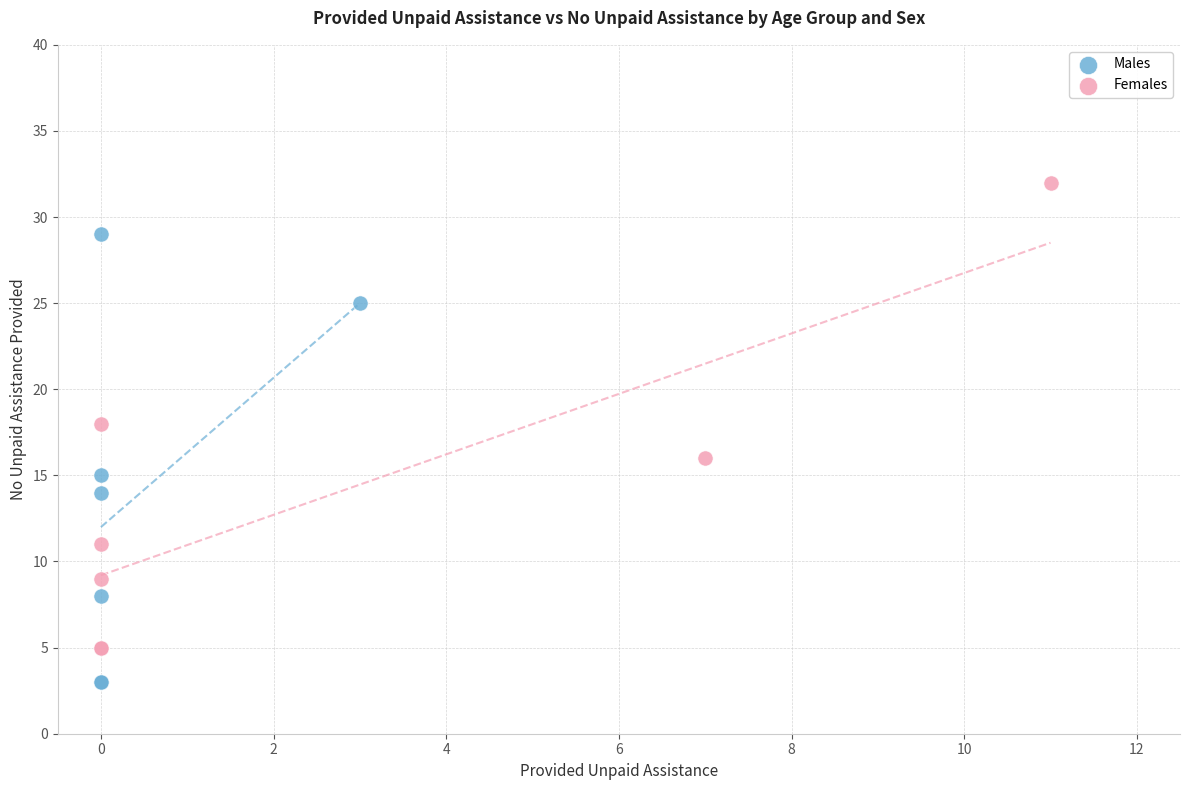

Which series has the widest spread of Y values?

Females